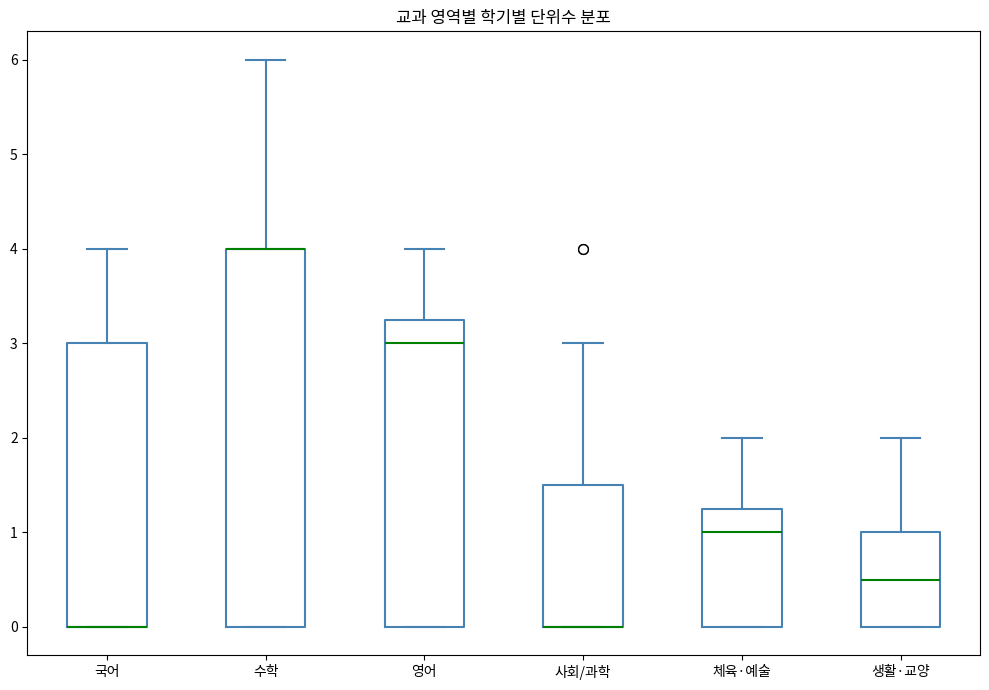

Reading left to right, transcribe this box plot: for each box, give where its median line is, the range the box spans, and where its two whiskers end, as read against the y-axis. The values are not printed on the chart, so give them approximately, as read against the axis.

국어: median 0.0 (drawn on the box's lower edge), box 0.0 to 3.0, whiskers 0.0 to 4.0
수학: median 4.0 (drawn on the box's upper edge), box 0.0 to 4.0, whiskers 0.0 to 6.0
영어: median 3.0, box 0.0 to 3.3, whiskers 0.0 to 4.0
사회/과학: median 0.0 (drawn on the box's lower edge), box 0.0 to 1.5, whiskers 0.0 to 3.0
체육·예술: median 1.0, box 0.0 to 1.3, whiskers 0.0 to 2.0
생활·교양: median 0.5, box 0.0 to 1.0, whiskers 0.0 to 2.0